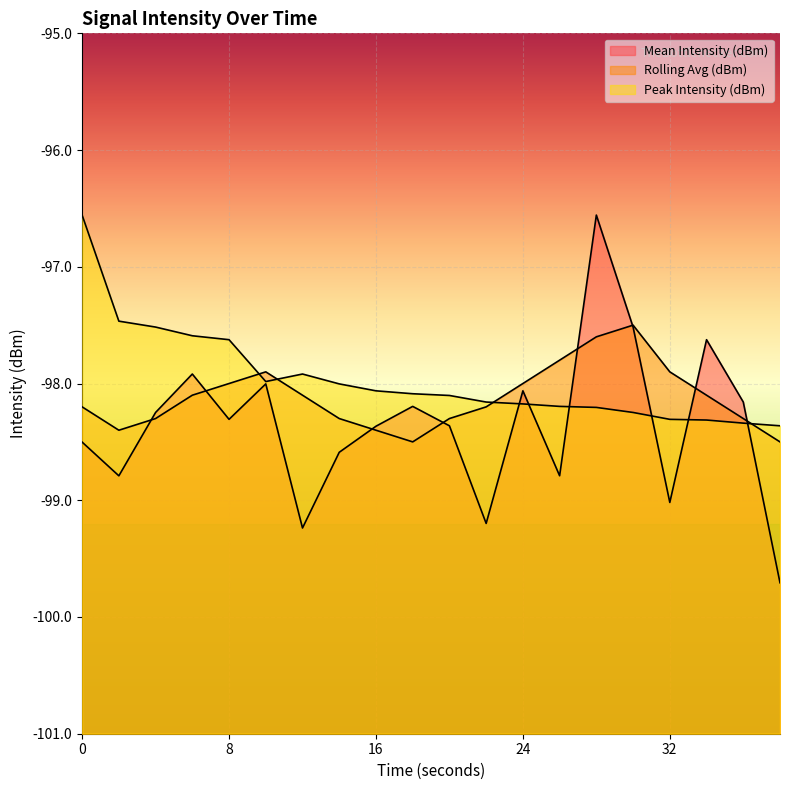

What is the value of the Rolling Avg (dBm) point at the 12th from the left?

-98.2